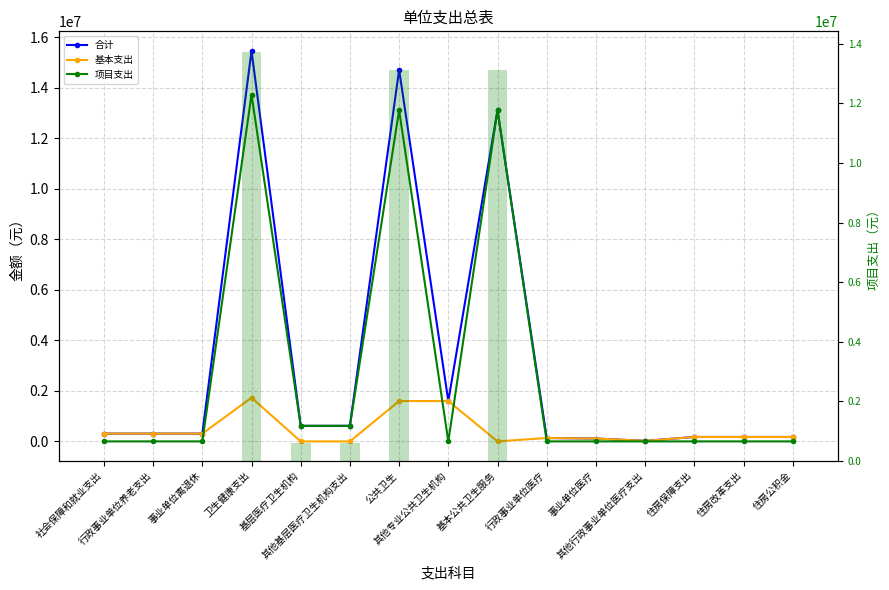

The value of 项目支出 at 住房公积金 is -6641586.1. True or false?

False